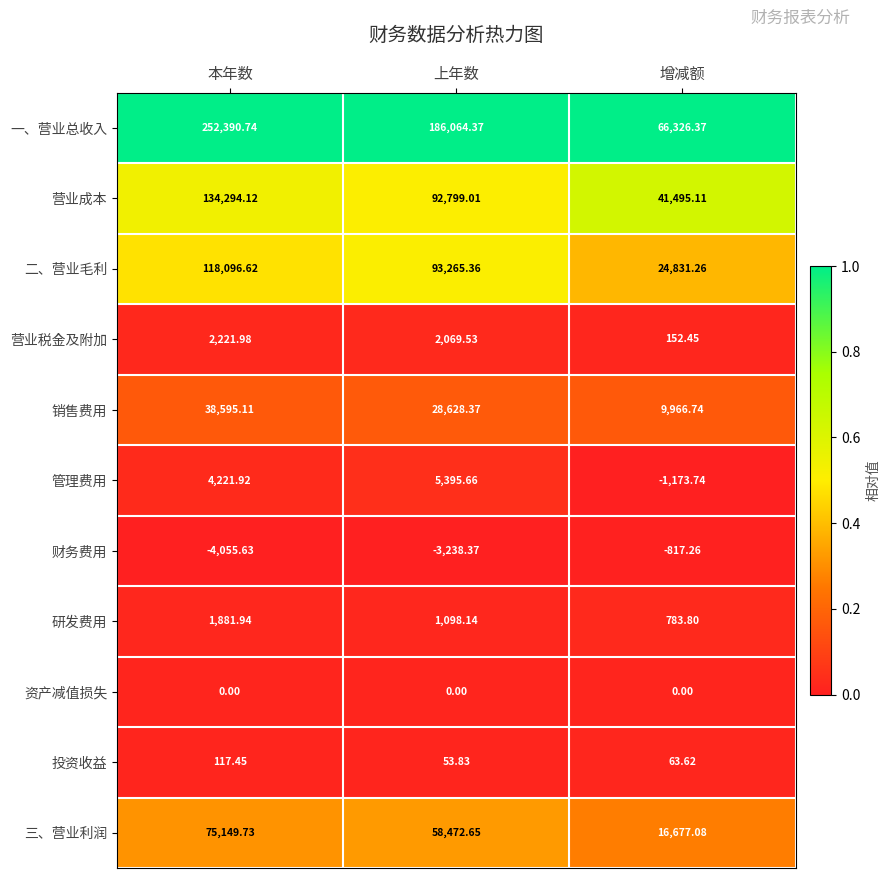

Rank the series at 本年数 from lowest to highest value.

财务费用, 资产减值损失, 投资收益, 研发费用, 营业税金及附加, 管理费用, 销售费用, 三、营业利润, 二、营业毛利, 营业成本, 一、营业总收入